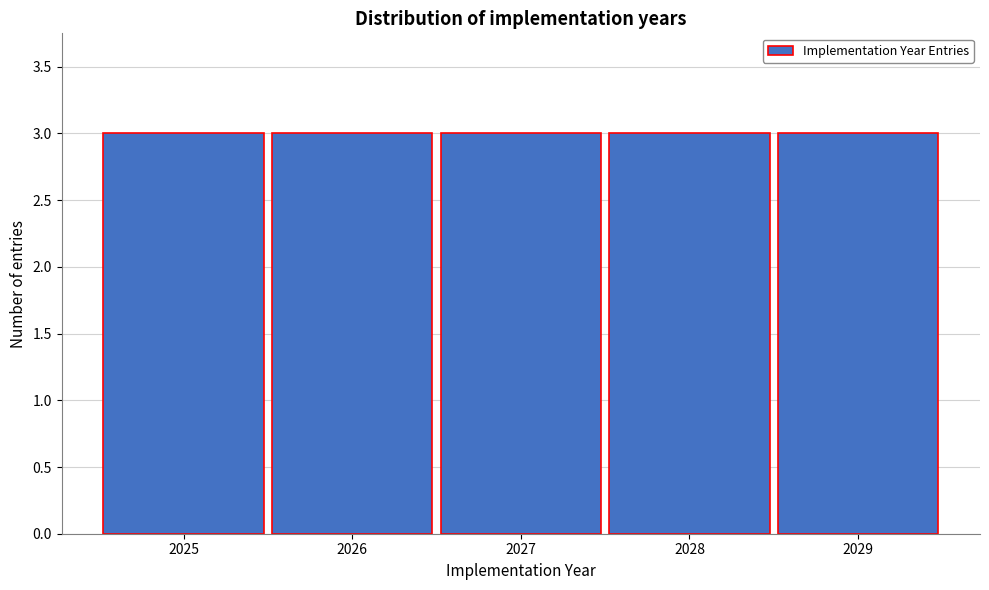

How tall is the bar that spans 2024.5 to 2025.5 on the x-axis? The values are not printed on the chart, so give them approximately, as read against the axis.

3